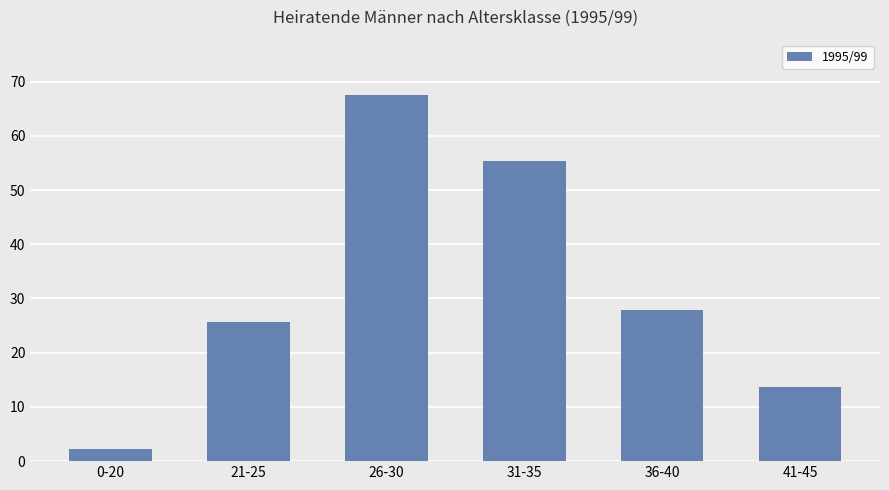

What is the difference between the maximum and second lowest values?

54.0